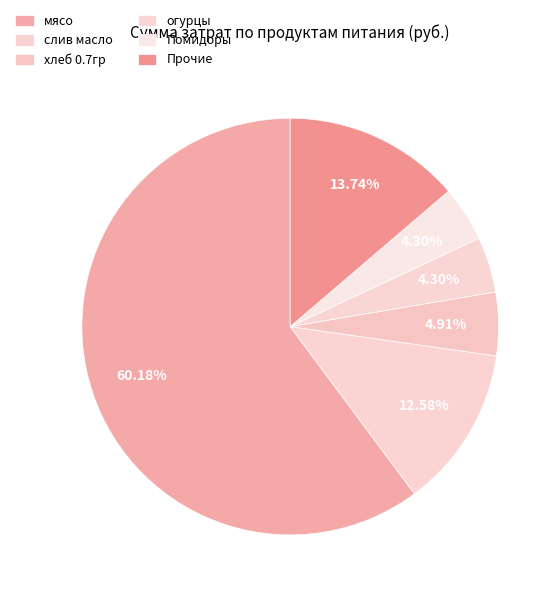

Which slice is the largest?

мясо